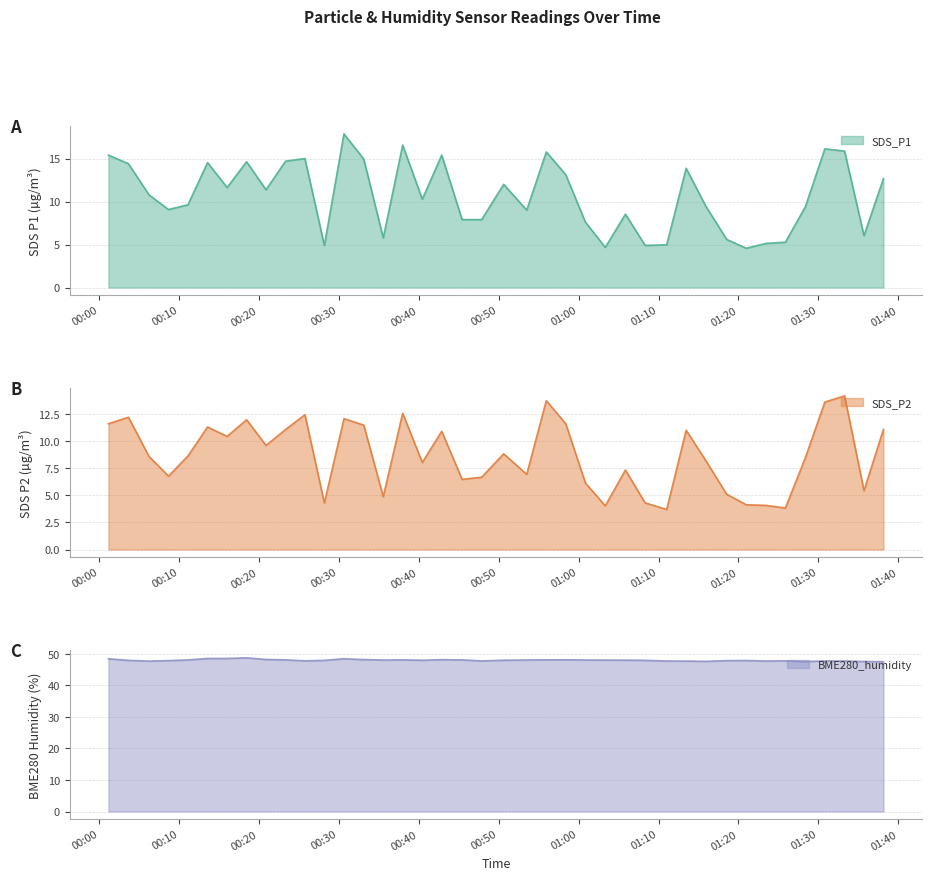

Rank the series at 2021/03/26 00:06:15 from highest to lowest value.

BME280_humidity, SDS_P1, SDS_P2